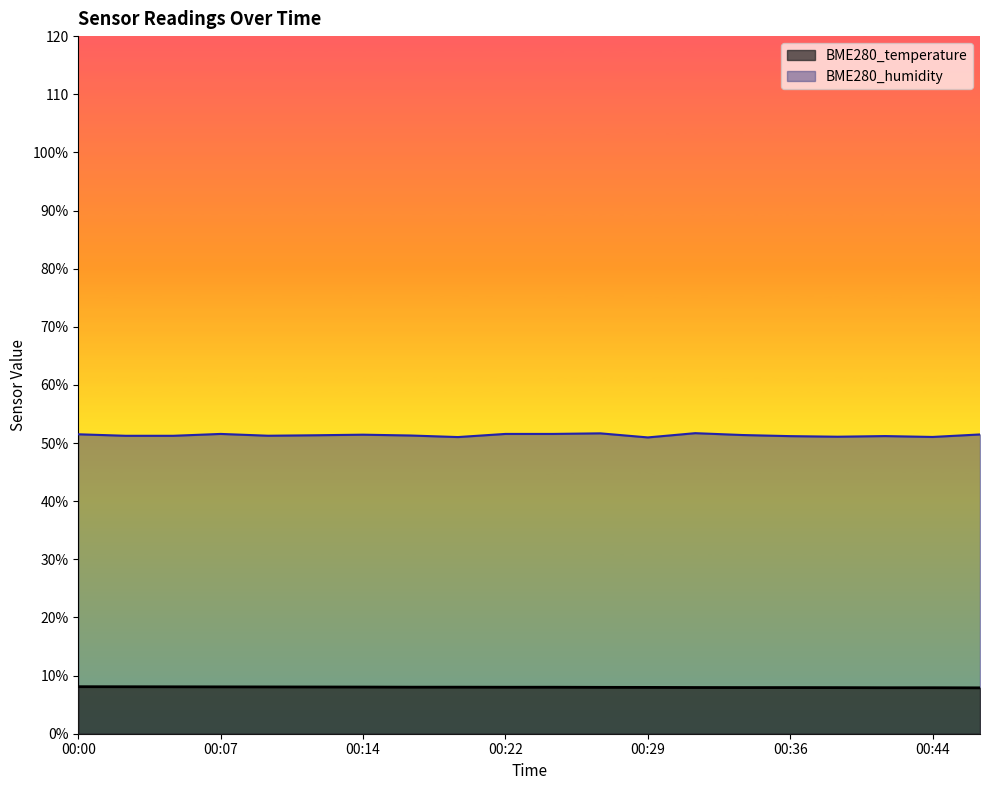

At 00:39, list the series in order from smallest to largest.

BME280_temperature, BME280_humidity